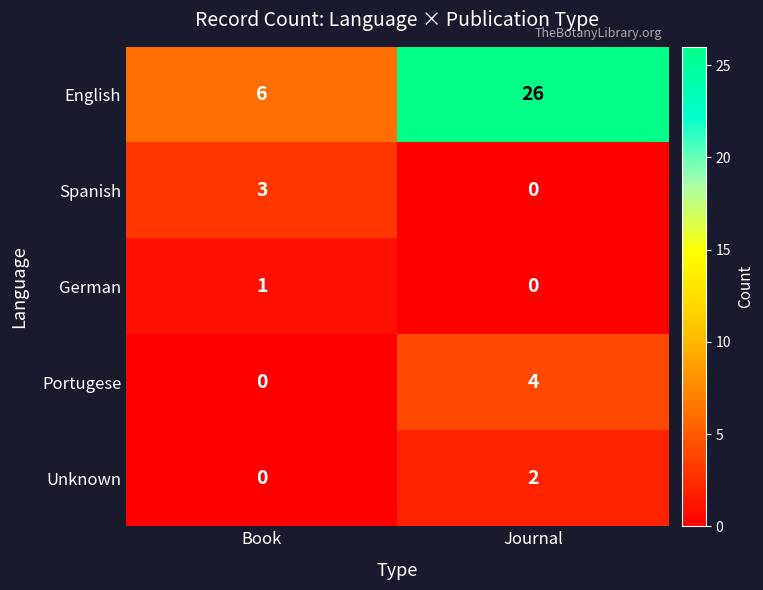

The value of Portugese at Journal is 1. True or false?

False